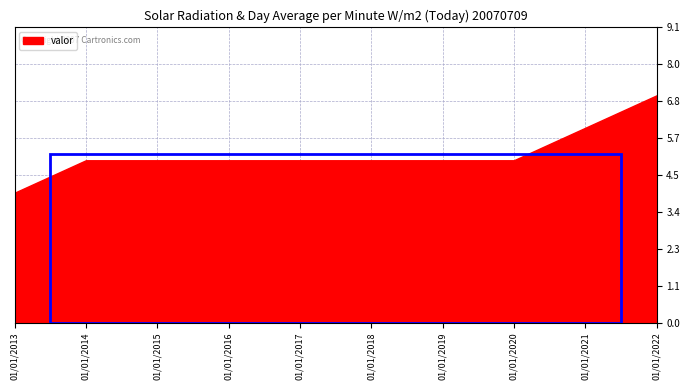

Rank the categories by value from lowest to highest.

01/01/2013, 01/01/2014, 01/01/2015, 01/01/2016, 01/01/2017, 01/01/2018, 01/01/2019, 01/01/2020, 01/01/2021, 01/01/2022